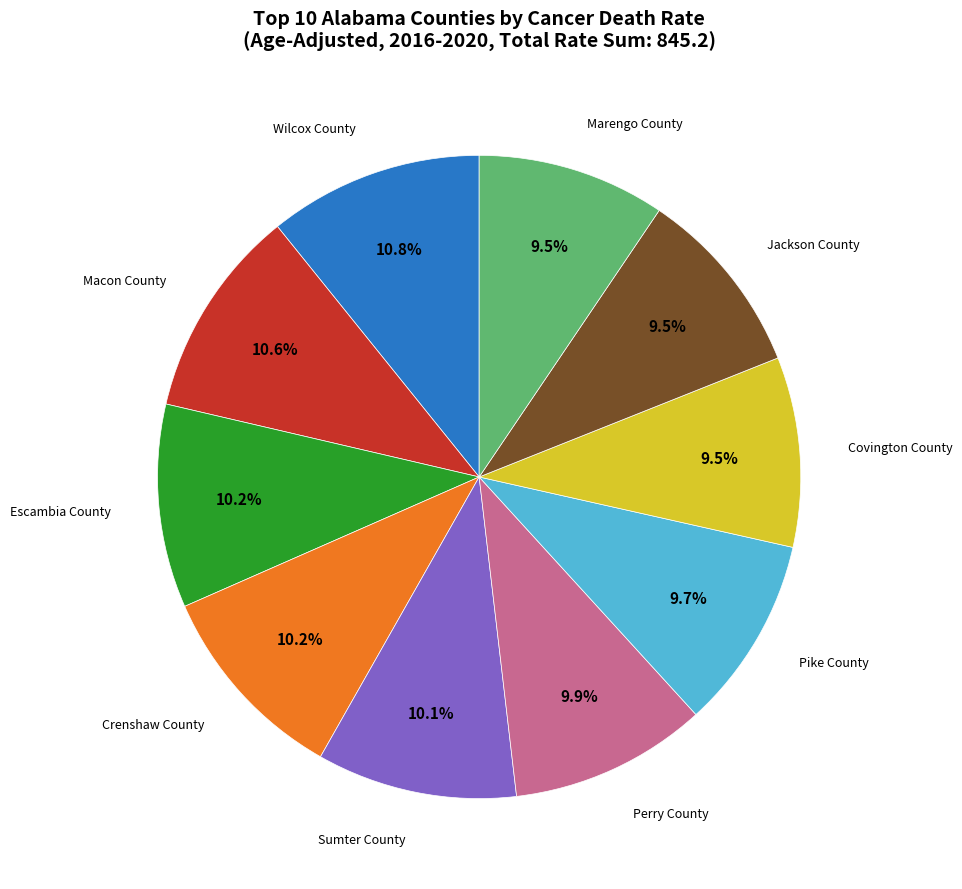

Count the number of slices in the pie.

10